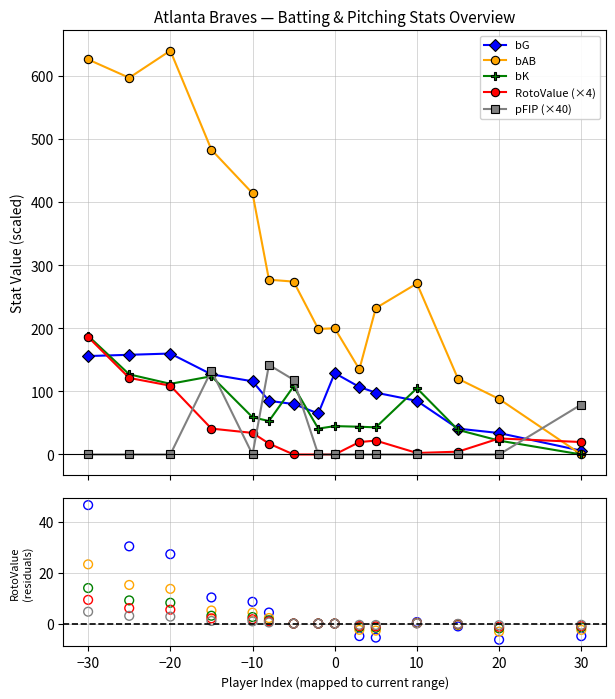

What are all the series names shown in the legend?

bG, bAB, bK, pFIP, RotoValue